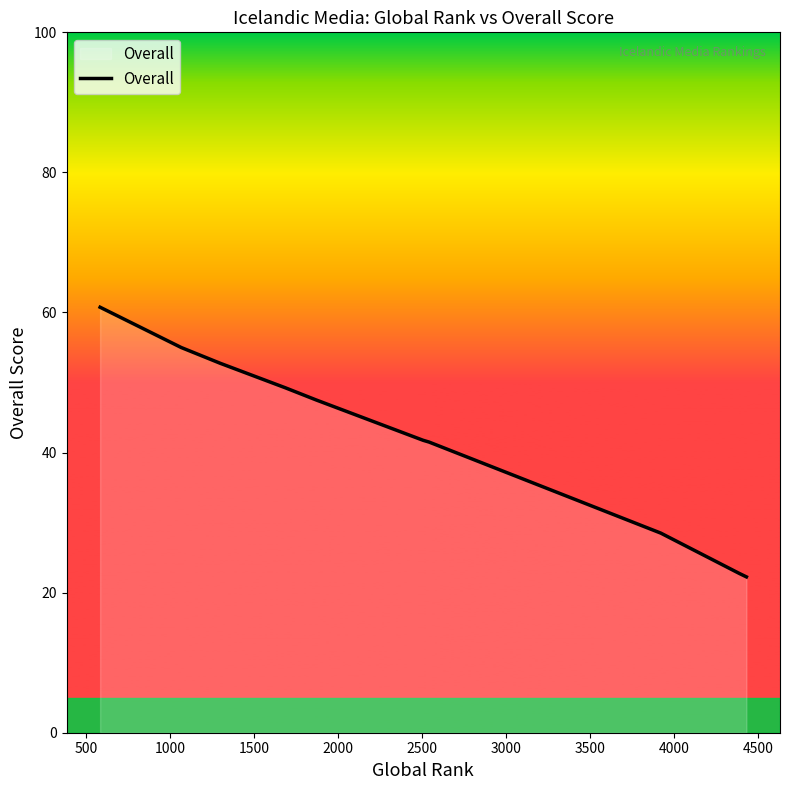

What is the greatest value displayed?

60.8